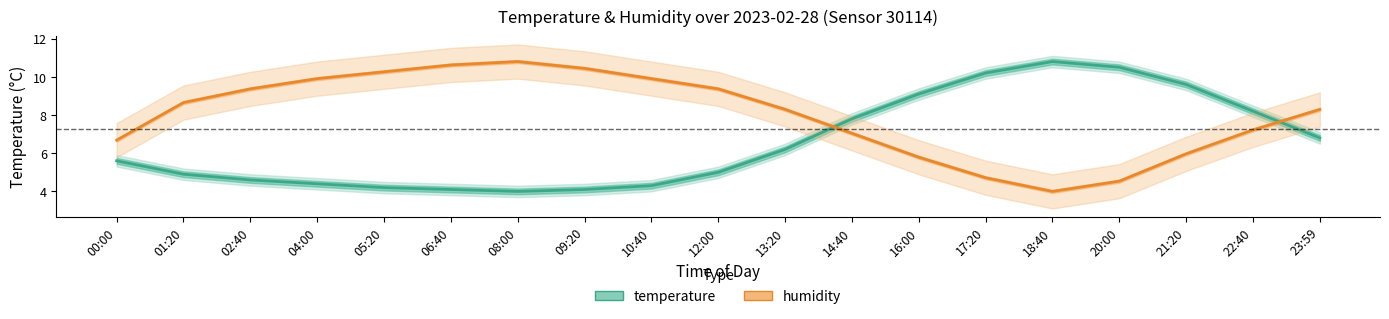

How many times do humidity and temperature cross each other?

2